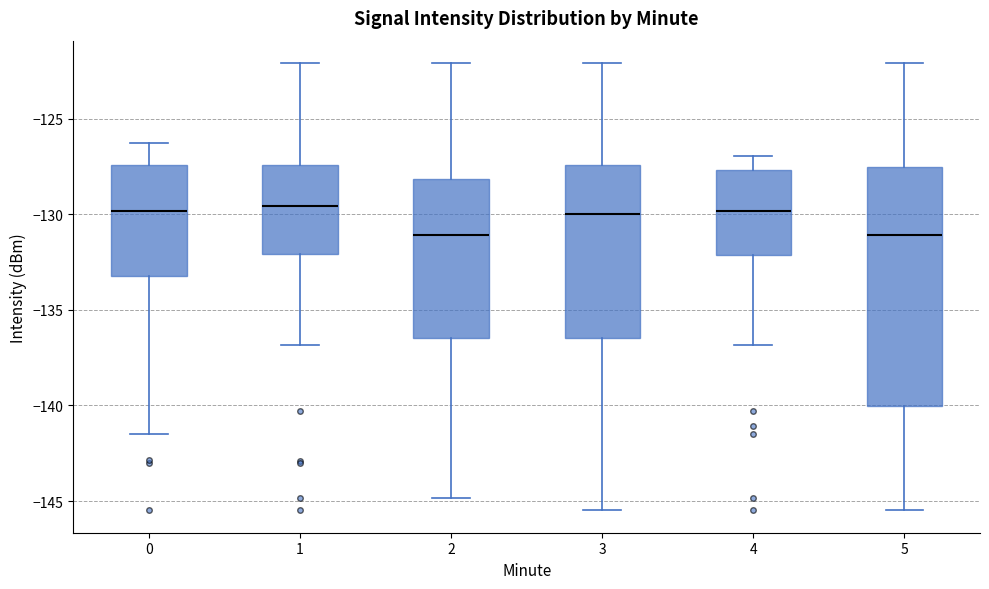

Which box is the tallest, from its lower edge to its upper edge?

5